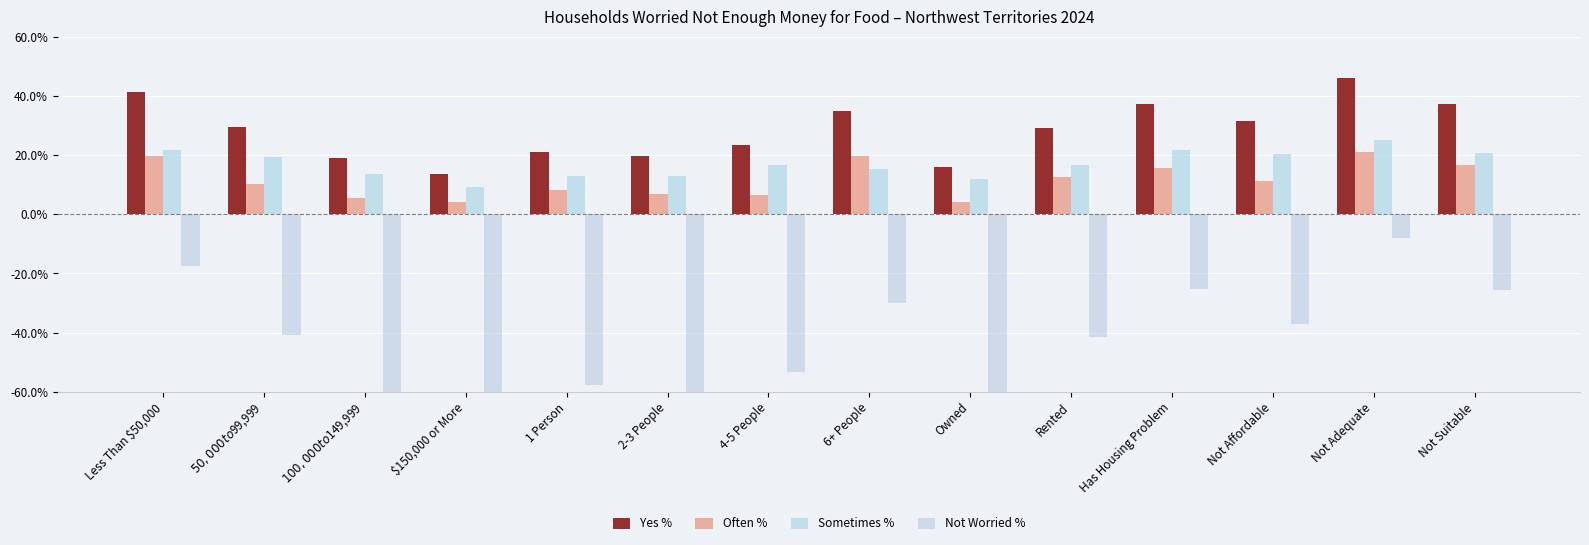

Is the value of Often % at Has Housing Problem greater than the value of Not Worried % at Owned?

Yes